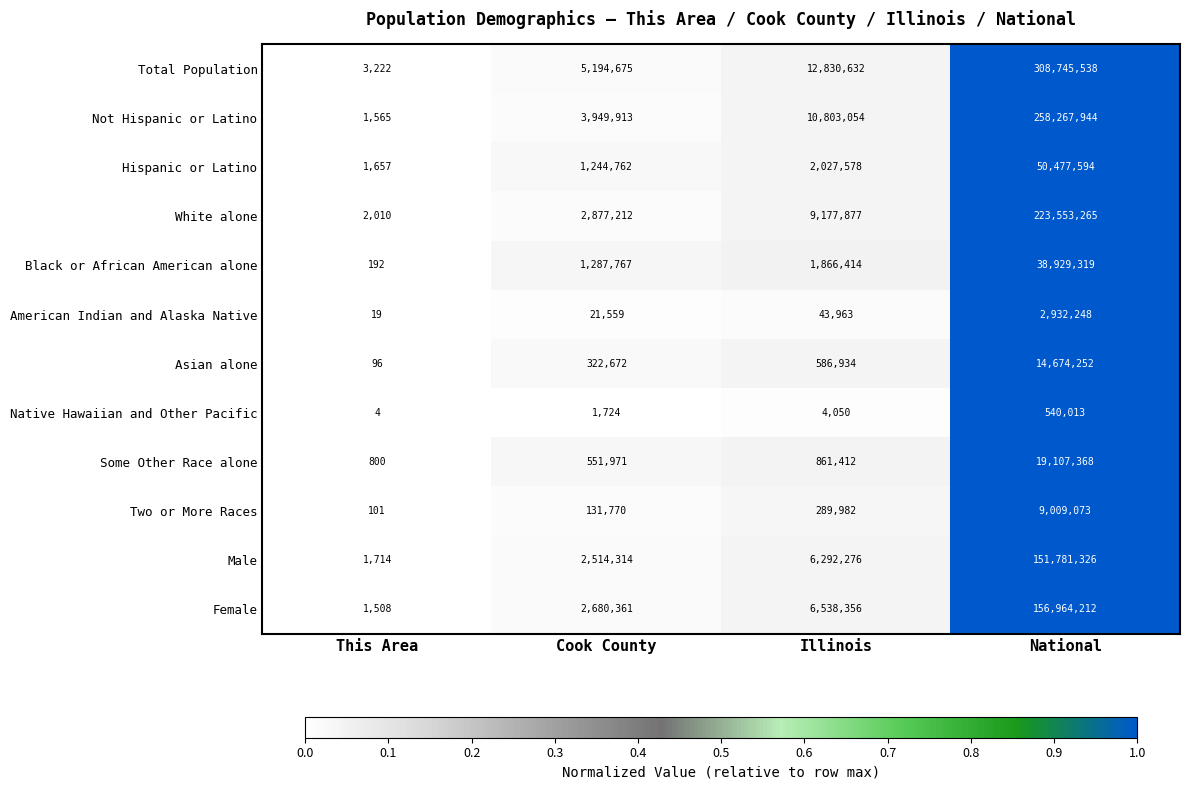

Which label corresponds to the largest value in the chart?

National